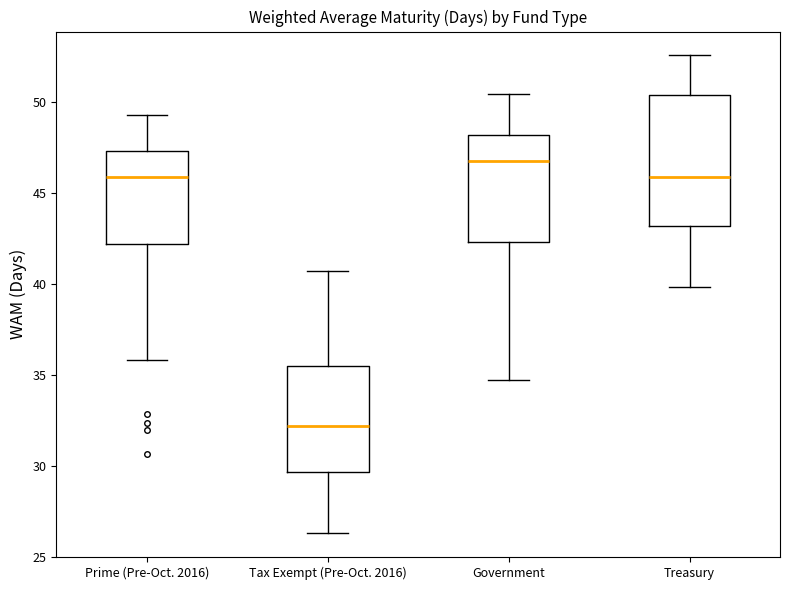

Which box has the highest median line?

Government